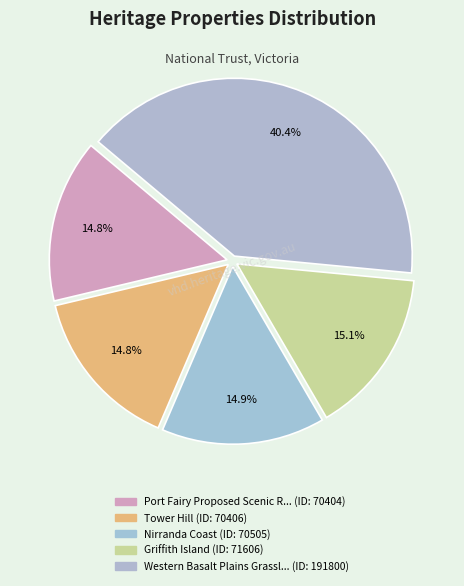

Which slice is the largest?

Western Basalt Plains Grasslands